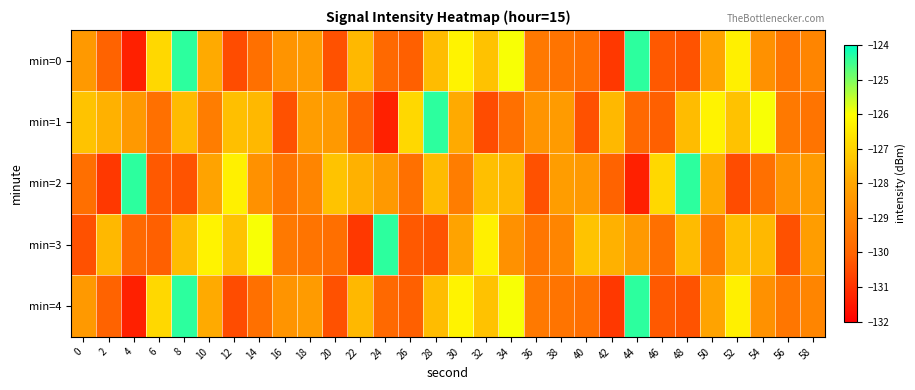

Which series has the largest total across all categories?

min=1